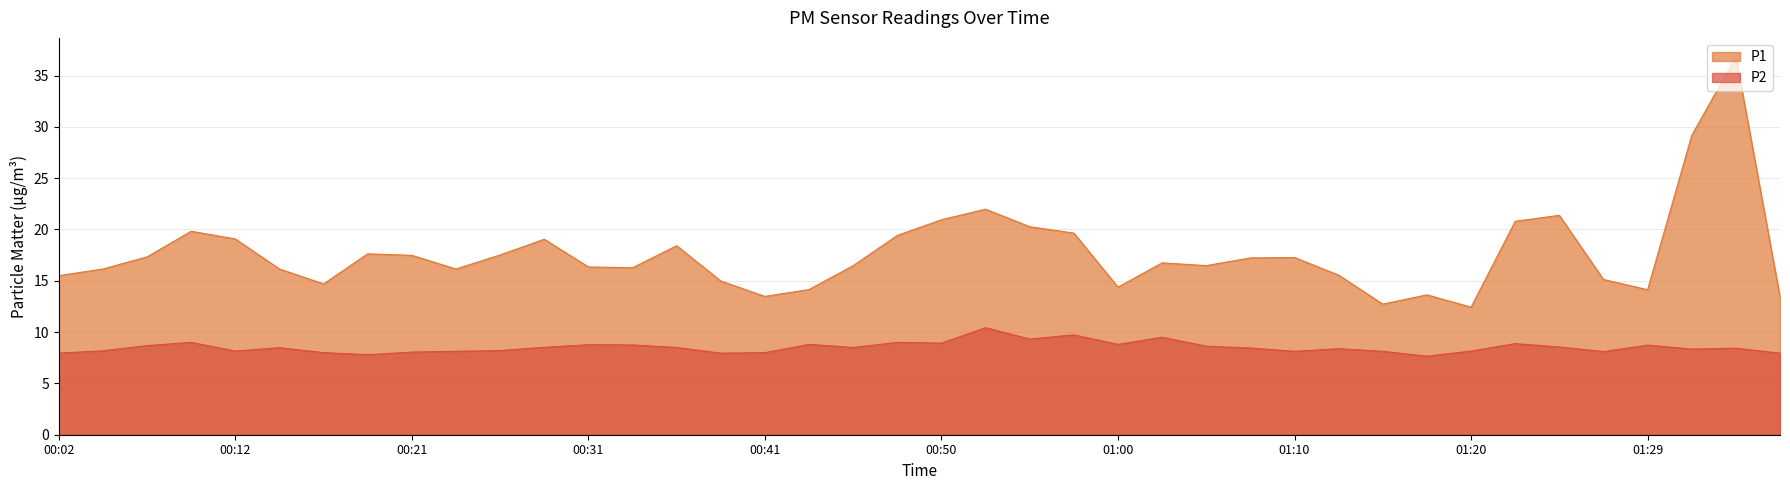

Where is the first local minimum for P1?

00:16